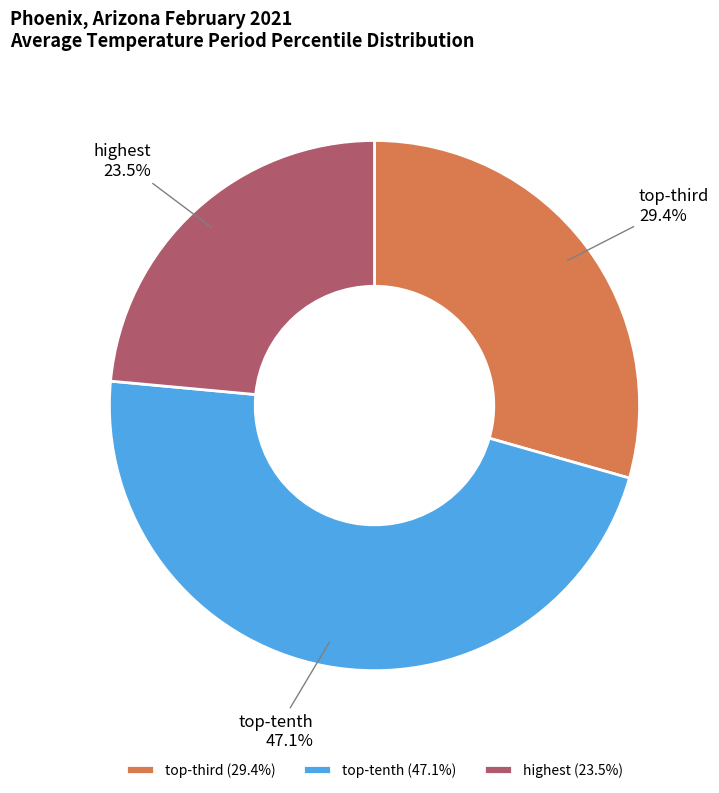

Is there any slice that represents more than half of the pie?

No